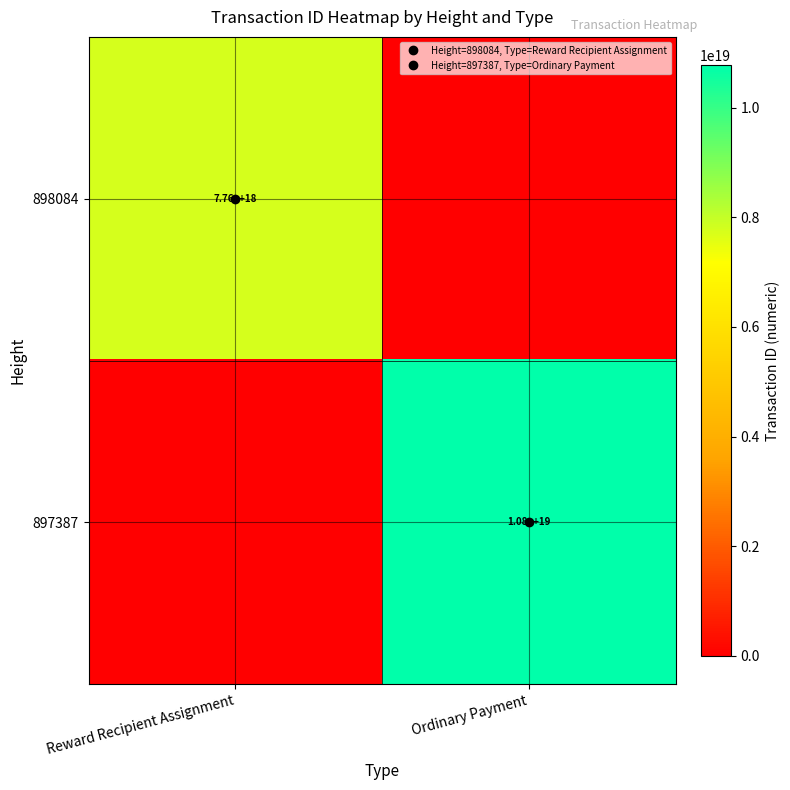

Rank the categories by 897387 value from highest to lowest.

Ordinary Payment, Reward Recipient Assignment